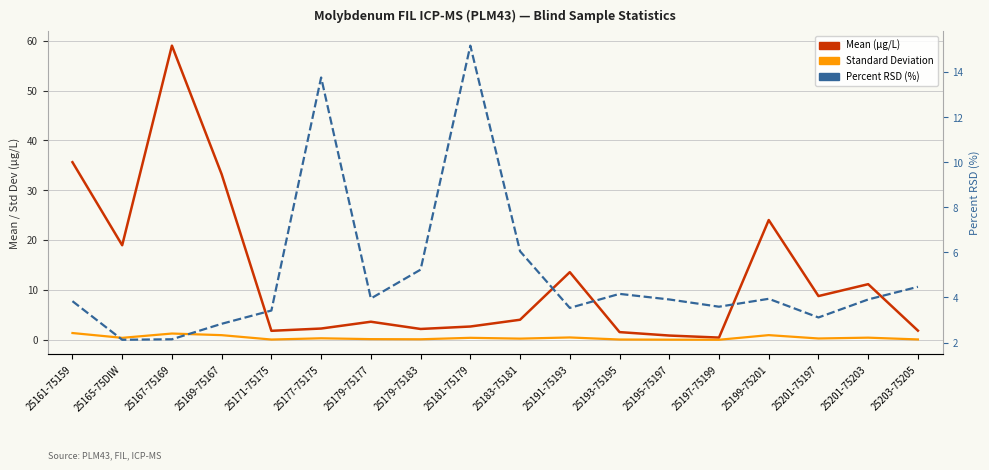

How many categories are shown in the chart?

18